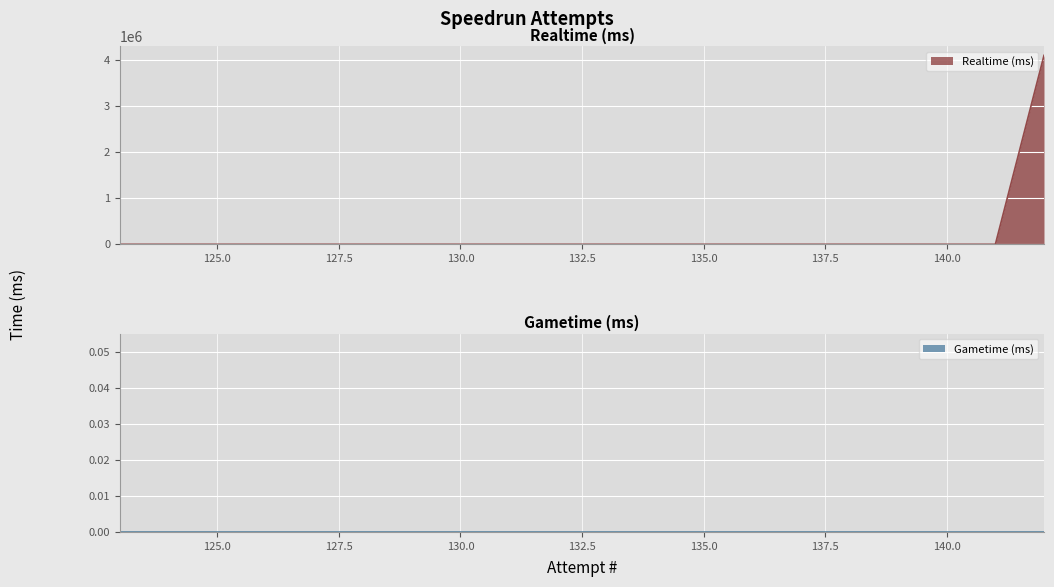

True or false: Gametime (ms) and Realtime (ms) cross at least once.

False